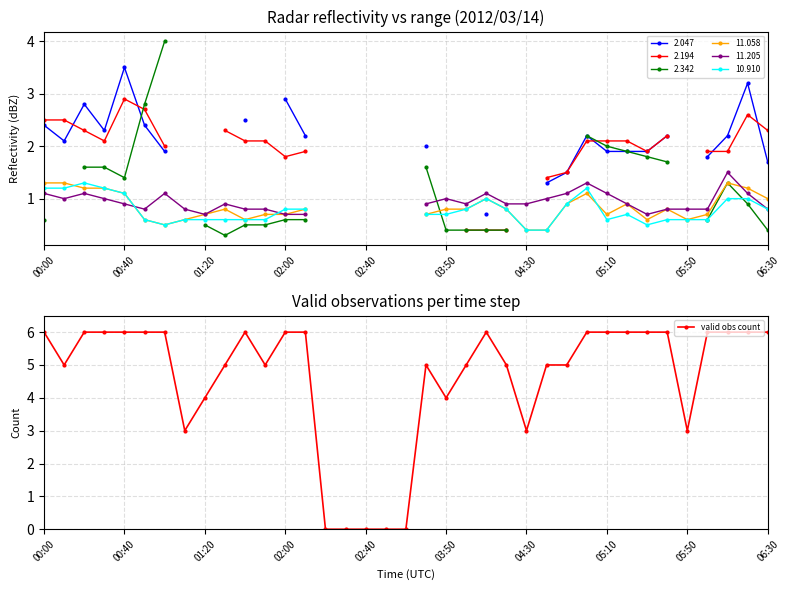

Is this an area chart (filled region under the line)?

No